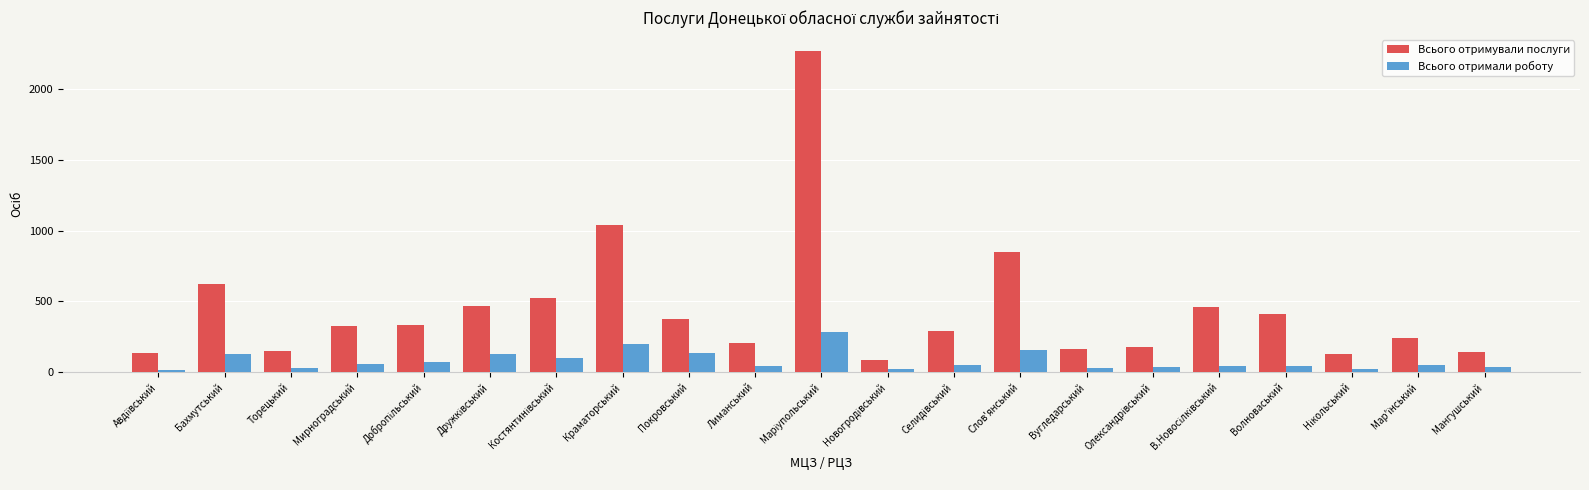

Rank the series by their average value, from highest to lowest.

Всього отримували послуги, Всього отримали роботу